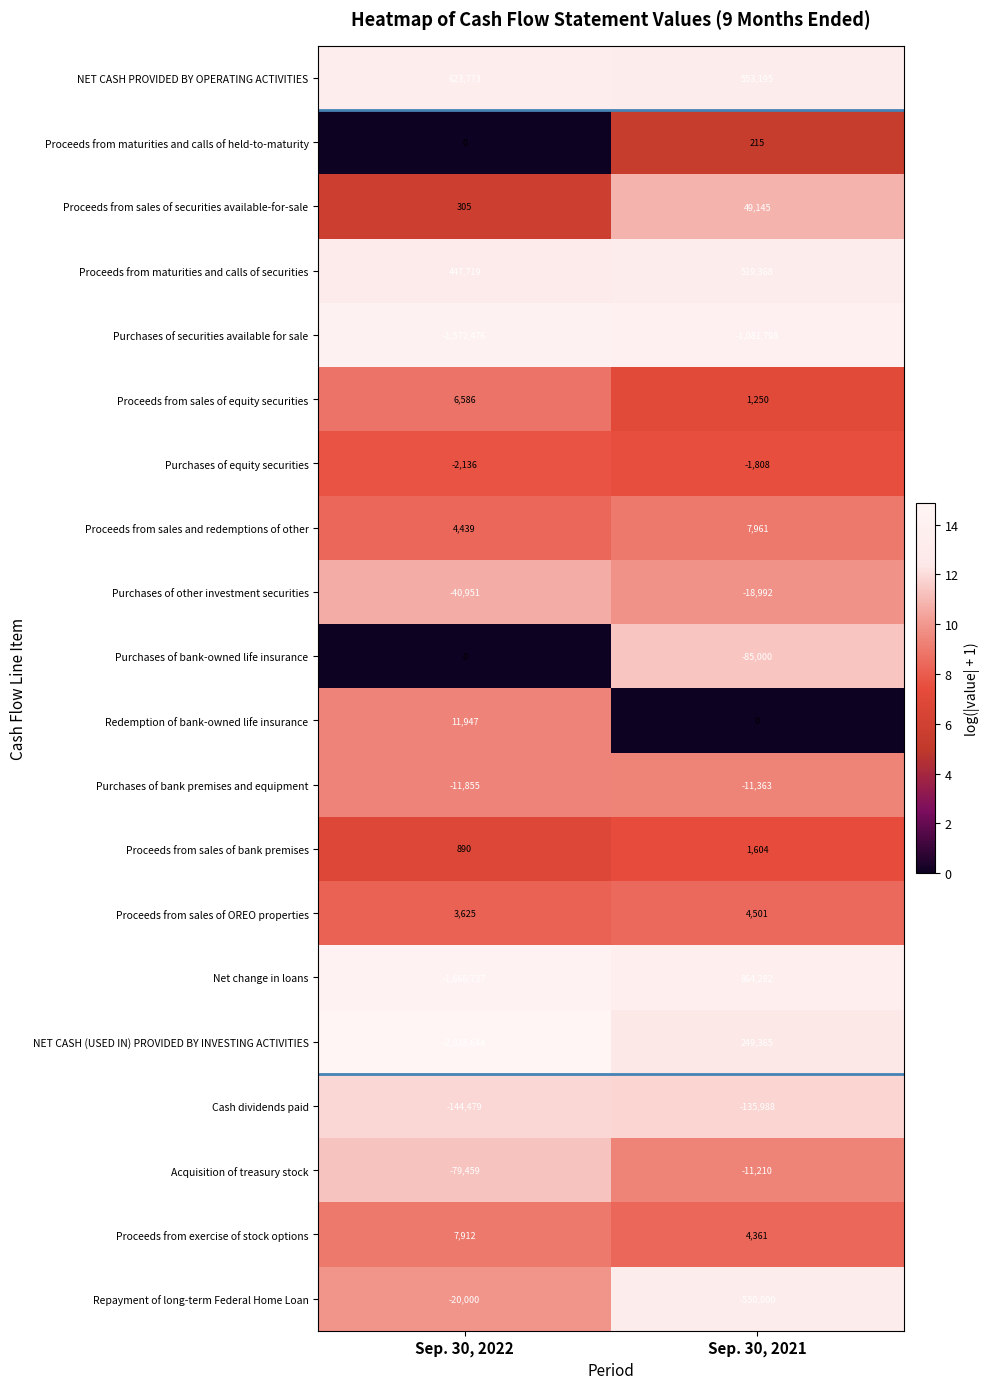

Which series changed the most between Sep. 30, 2022 and Sep. 30, 2021?

NET CASH (USED IN) PROVIDED BY INVESTING ACTIVITIES